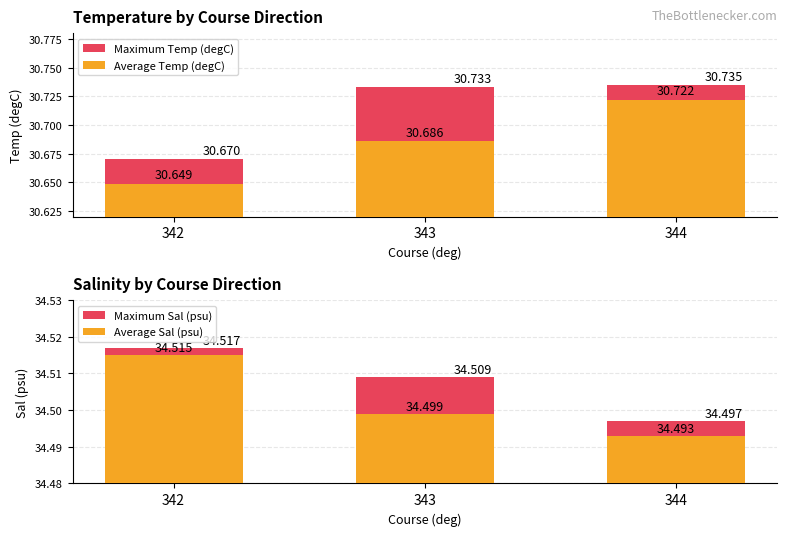

Reading left to right, what are all the values shown in this chart?

Maximum Temp (degC): 30.7	30.7	30.7
Average Temp (degC): 30.6	30.7	30.7
Maximum Sal (psu): 34.5	34.5	34.5
Average Sal (psu): 34.5	34.5	34.5